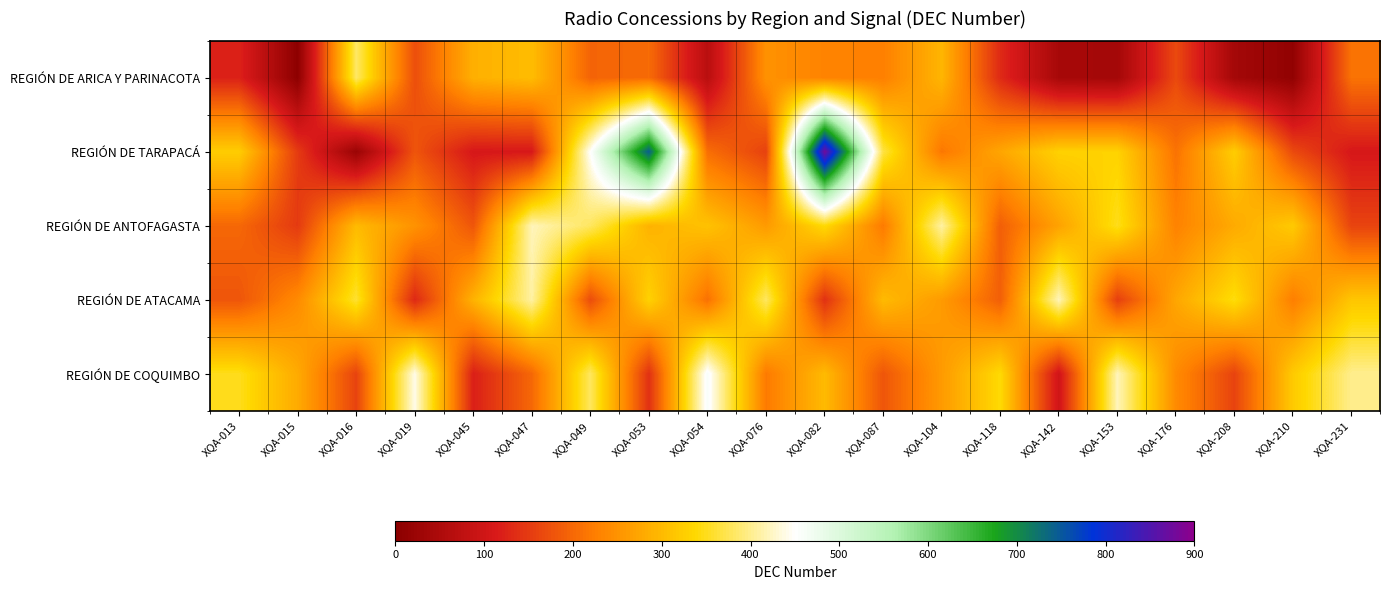

Reading left to right, transcribe all the data shown in this chart.

REGIÓN DE ARICA Y PARINACOTA: XQA-013=123	XQA-015=4	XQA-016=382	XQA-019=172	XQA-045=287	XQA-047=302	XQA-049=196	XQA-053=204	XQA-054=68	XQA-076=249	XQA-082=231	XQA-087=226	XQA-104=294	XQA-118=132	XQA-142=41	XQA-153=37	XQA-176=167	XQA-208=37	XQA-210=10	XQA-231=212
REGIÓN DE TARAPACÁ: XQA-013=324	XQA-015=151	XQA-016=22	XQA-019=179	XQA-045=110	XQA-047=111	XQA-049=451	XQA-053=744	XQA-054=207	XQA-076=158	XQA-082=877	XQA-087=367	XQA-104=217	XQA-118=274	XQA-142=329	XQA-153=331	XQA-176=212	XQA-208=324	XQA-210=167	XQA-231=110
REGIÓN DE ANTOFAGASTA: XQA-013=200	XQA-015=150	XQA-016=300	XQA-019=250	XQA-045=180	XQA-047=420	XQA-049=380	XQA-053=290	XQA-054=310	XQA-076=260	XQA-082=340	XQA-087=220	XQA-104=410	XQA-118=190	XQA-142=270	XQA-153=350	XQA-176=230	XQA-208=280	XQA-210=320	XQA-231=160
REGIÓN DE ATACAMA: XQA-013=180	XQA-015=240	XQA-016=360	XQA-019=130	XQA-045=290	XQA-047=410	XQA-049=170	XQA-053=330	XQA-054=210	XQA-076=380	XQA-082=140	XQA-087=300	XQA-104=260	XQA-118=190	XQA-142=420	XQA-153=155	XQA-176=275	XQA-208=345	XQA-210=225	XQA-231=315
REGIÓN DE COQUIMBO: XQA-013=350	XQA-015=280	XQA-016=160	XQA-019=440	XQA-045=120	XQA-047=200	XQA-049=380	XQA-053=140	XQA-054=460	XQA-076=220	XQA-082=300	XQA-087=180	XQA-104=260	XQA-118=340	XQA-142=100	XQA-153=420	XQA-176=240	XQA-208=160	XQA-210=320	XQA-231=400